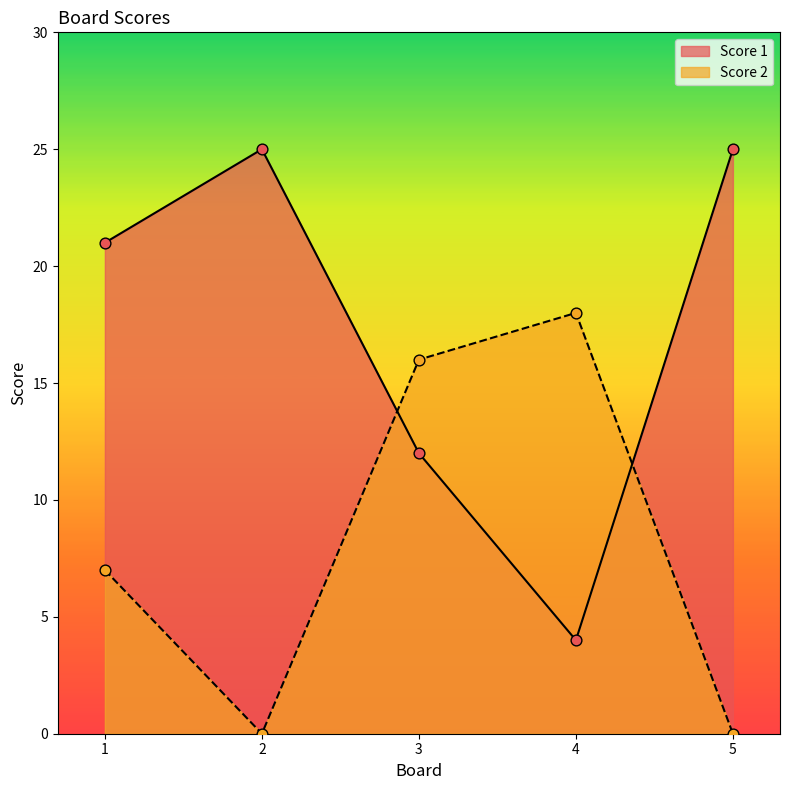

At which category is the sum across all series the highest?

1